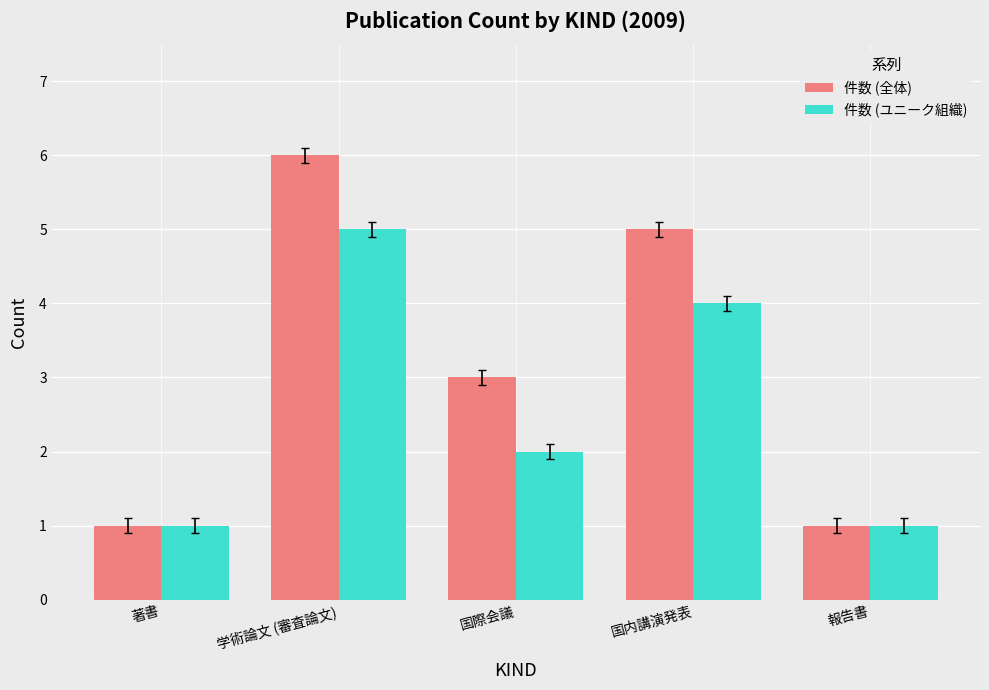

How many data points in 件数 (ユニーク組織) are less than 2?

2